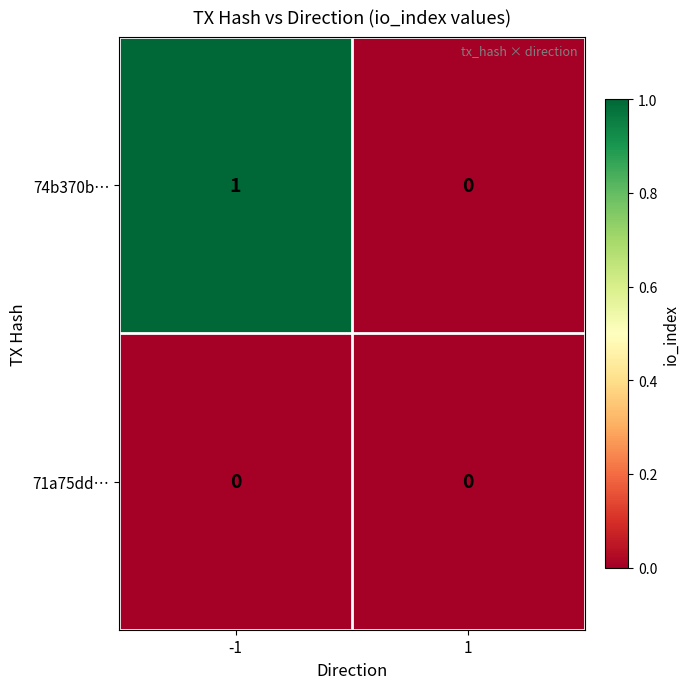

Reading left to right, transcribe all the data shown in this chart.

74b370b…: 1	0
71a75dd…: 0	0